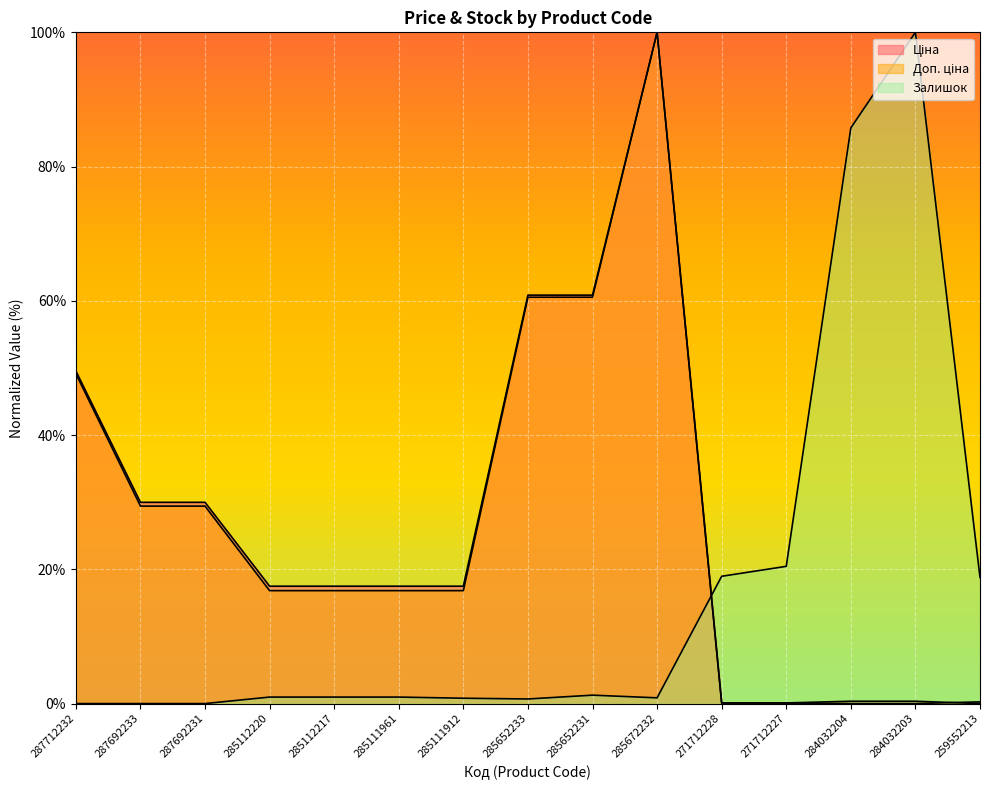

Which series changed the most between 285112217 and 285111961?

Ціна